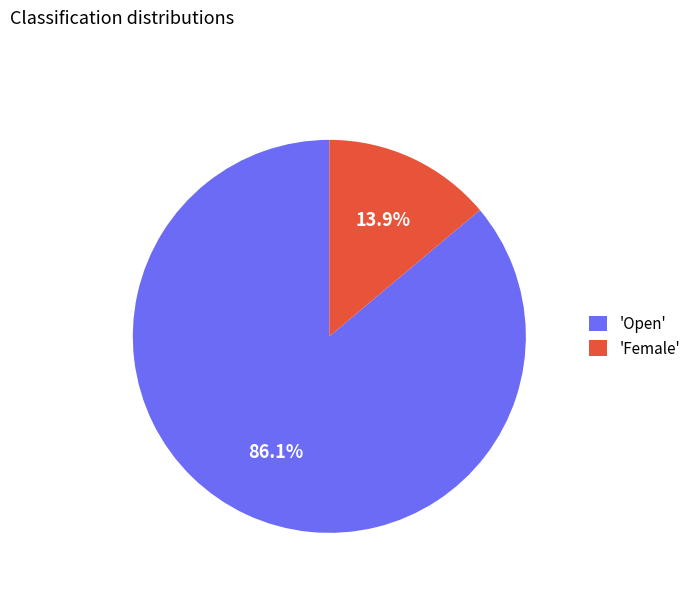

Which slice represents more than half of the pie?

'Open'